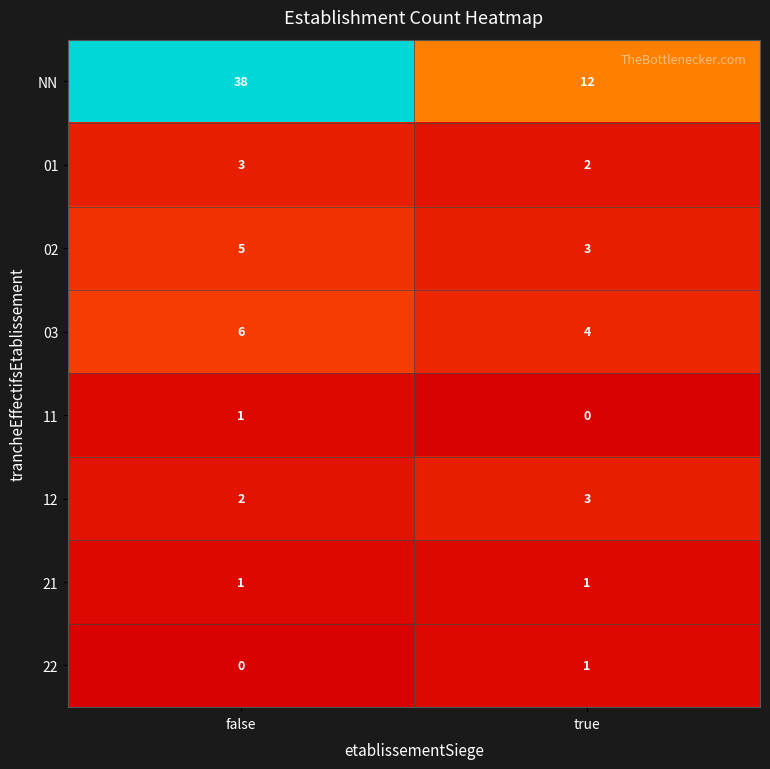

The 01 series shows 3 at true. True or false?

False